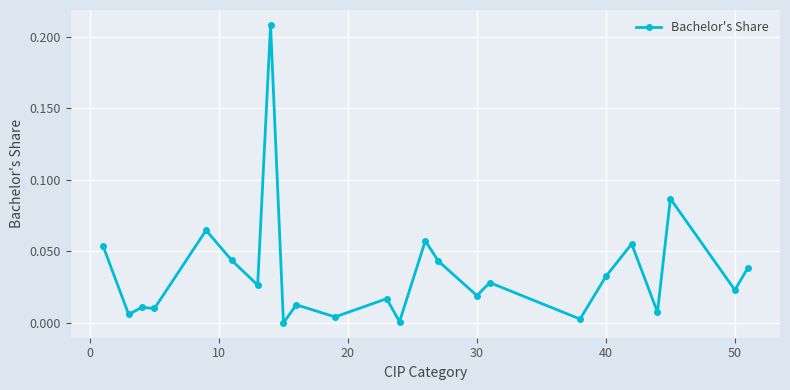

True or false: the data has more than 0 interior local peaks.

True